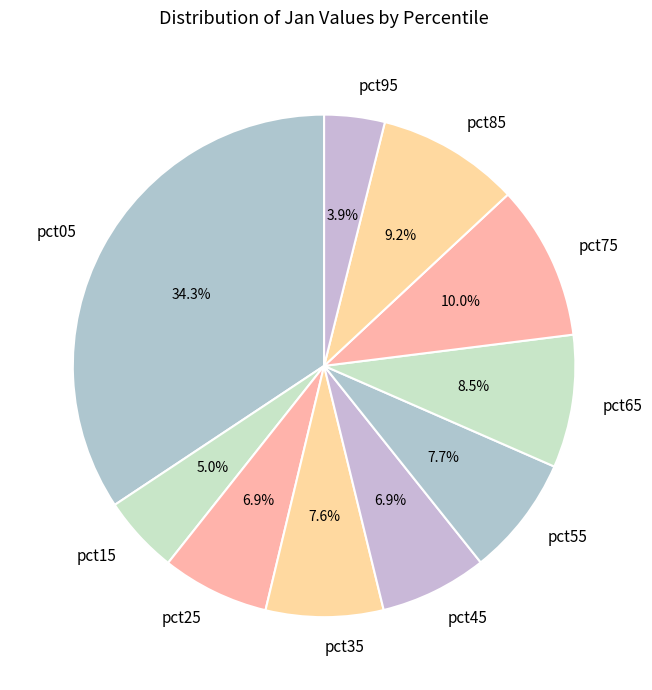

How much of the chart is everything except pct55?

92.3%